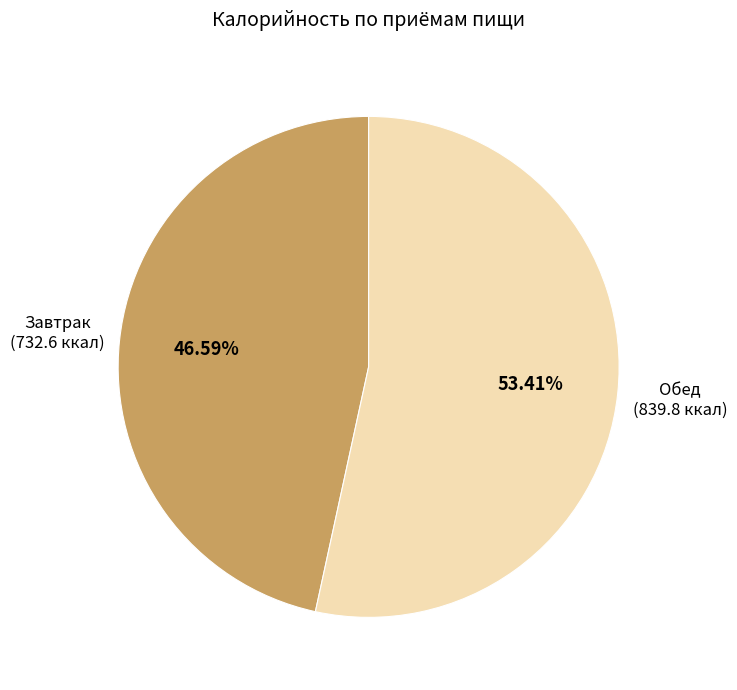

Rank the categories by value from highest to lowest.

Обед, Завтрак